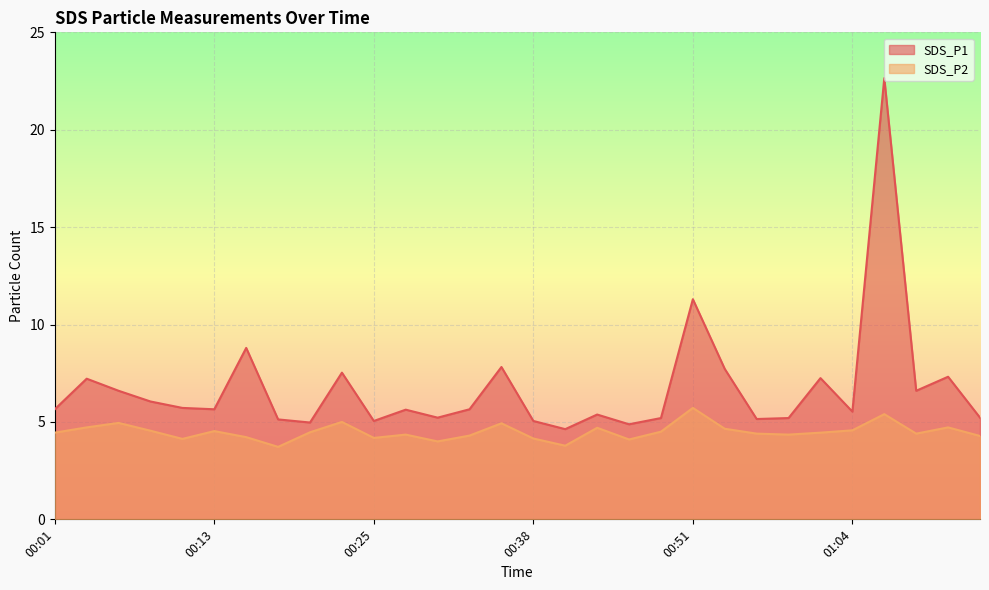

Which series has the largest total across all categories?

SDS_P1